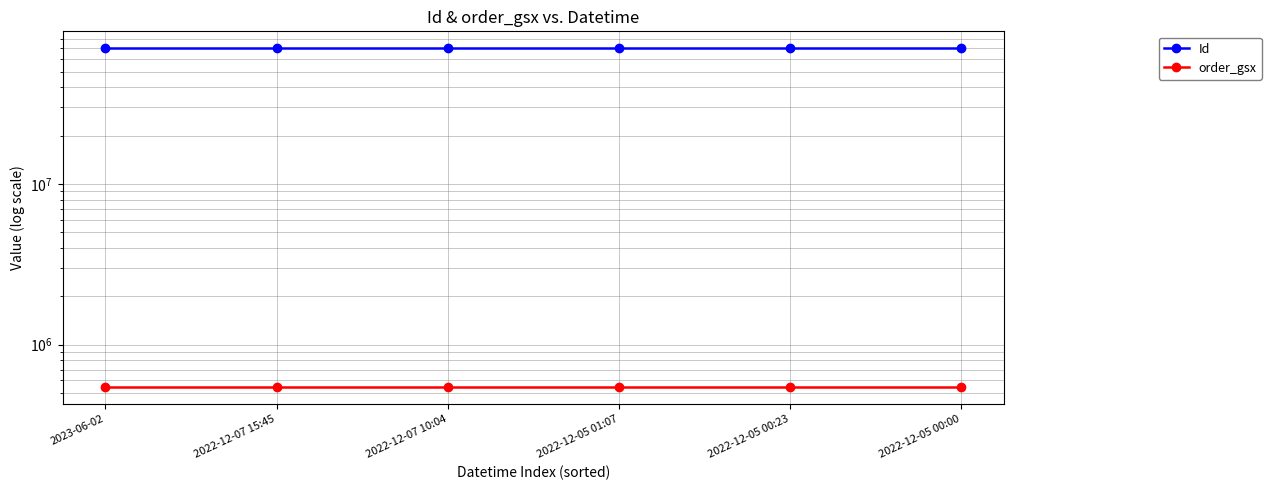

What is the smallest value displayed?

543821